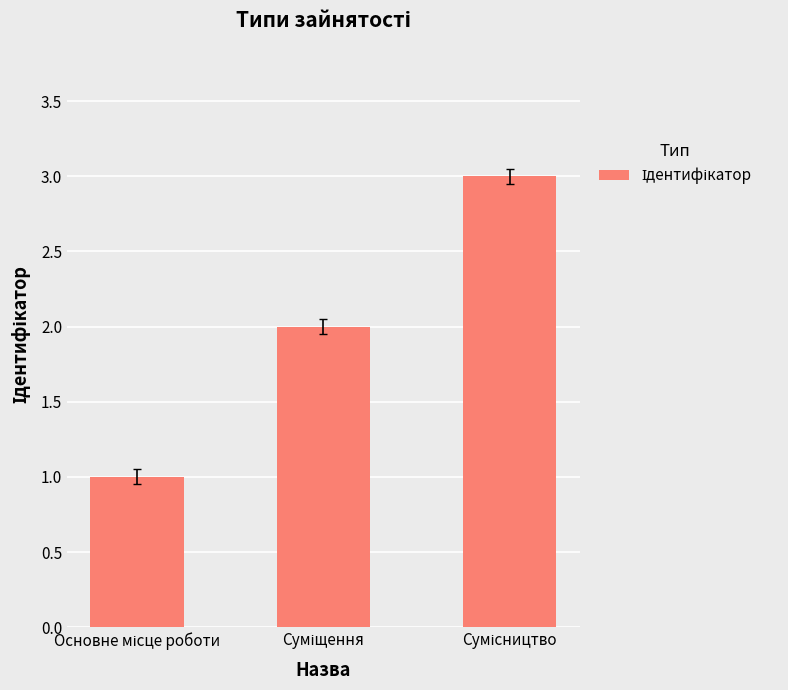

What is the greatest value displayed?

3